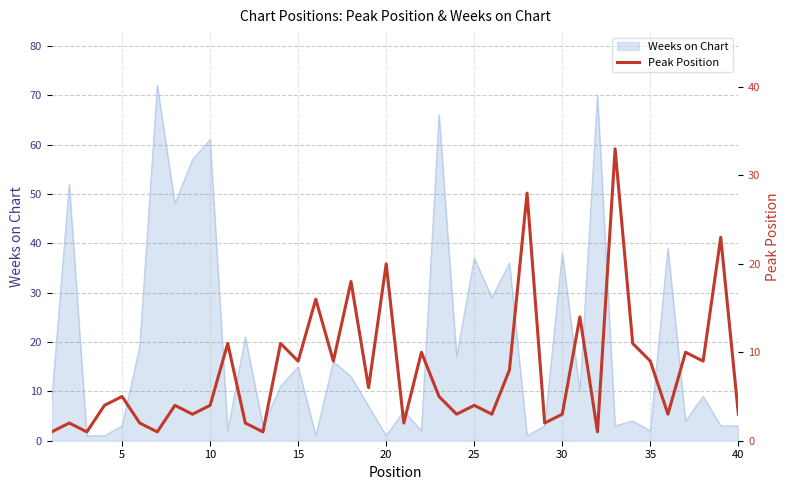

What is the highest value of the Weeks on Chart series?

72